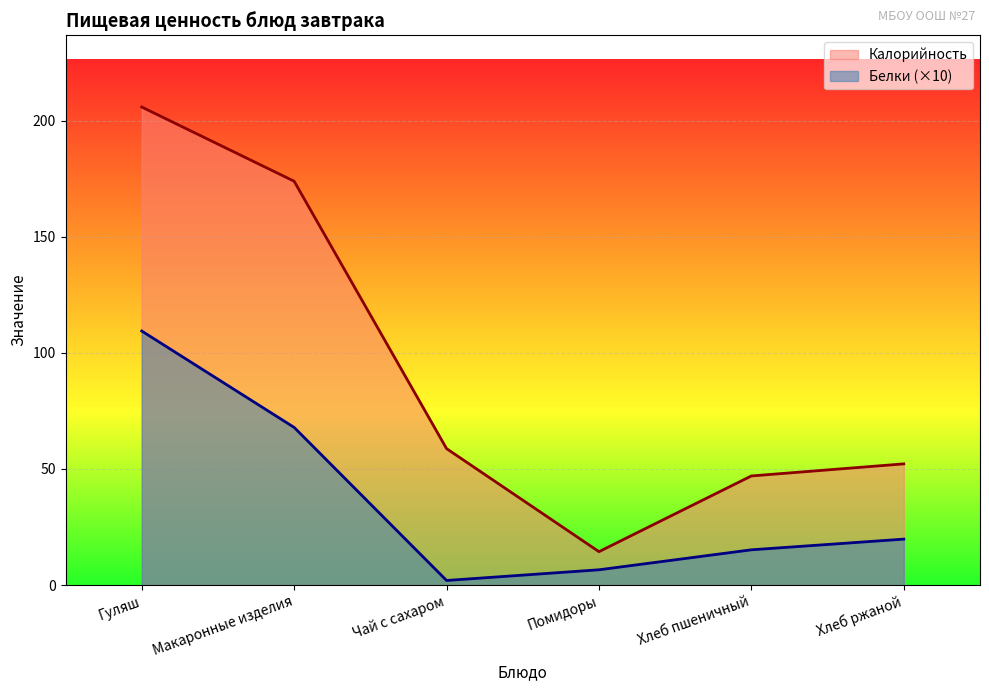

How many distinct data groups are displayed?

2